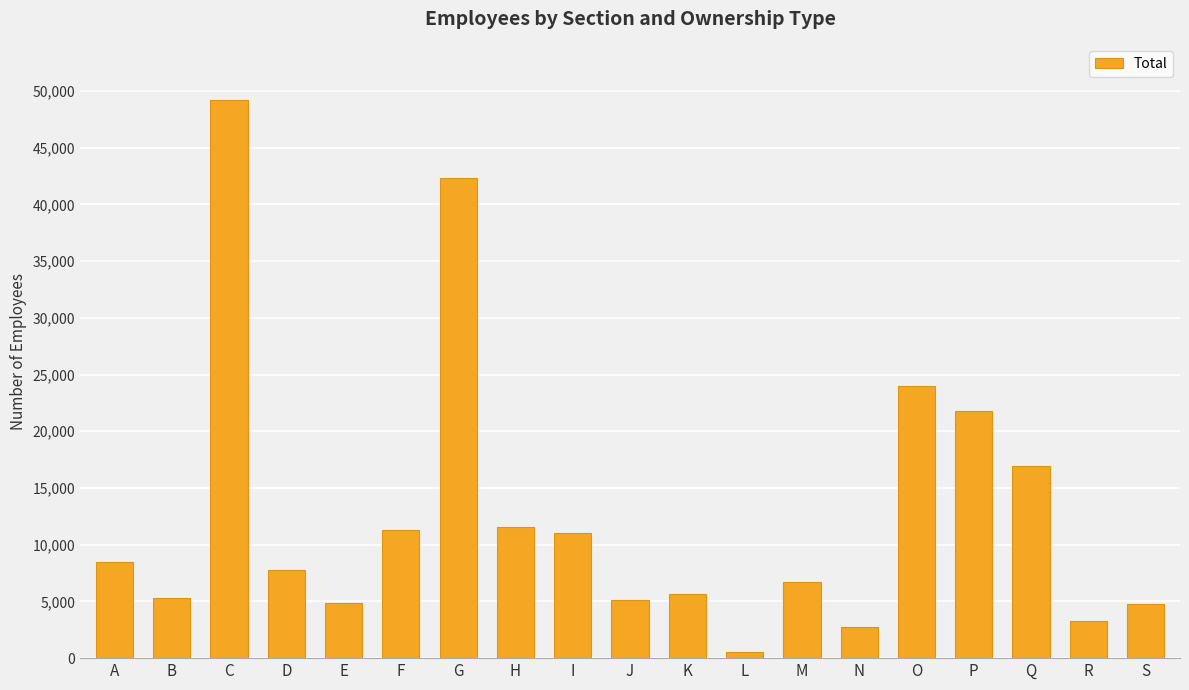

Which has a higher value, K or R?

K